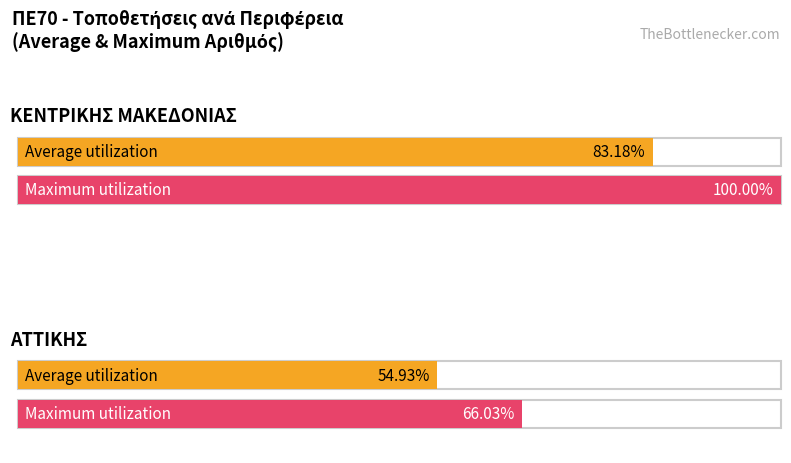

Between ΑΤΤΙΚΗΣ and ΚΕΝΤΡΙΚΗΣ ΜΑΚΕΔΟΝΙΑΣ, which is larger?

ΚΕΝΤΡΙΚΗΣ ΜΑΚΕΔΟΝΙΑΣ